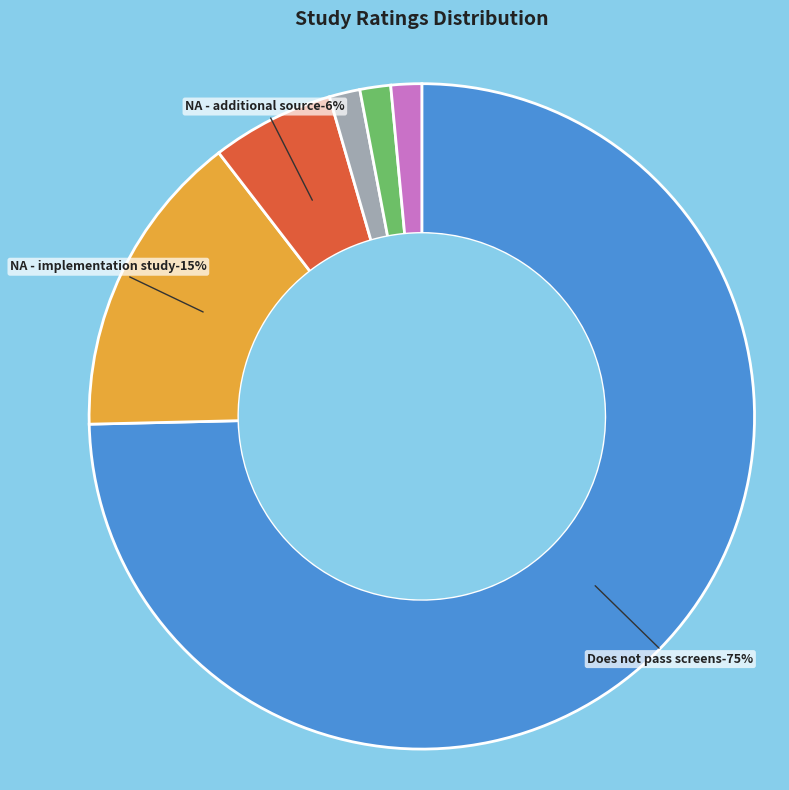

Rank the categories by value from lowest to highest.

High, Early Steps to School Success, Computer-Assisted, Not applicable (NA) - additional source, Not applicable (NA) - implementation study, Does not pass screens